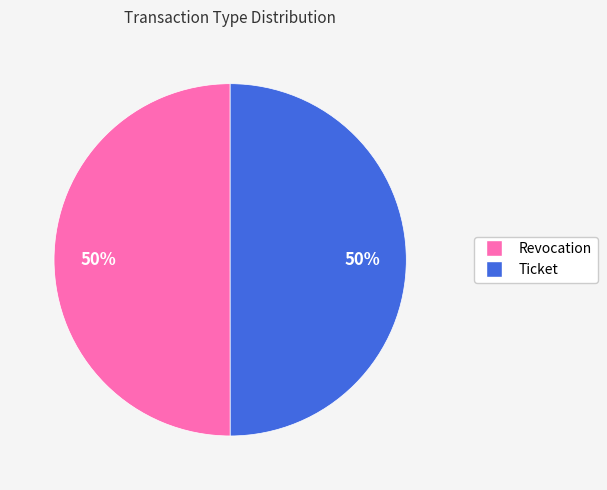

To the nearest percent, what portion does Revocation represent?

50%